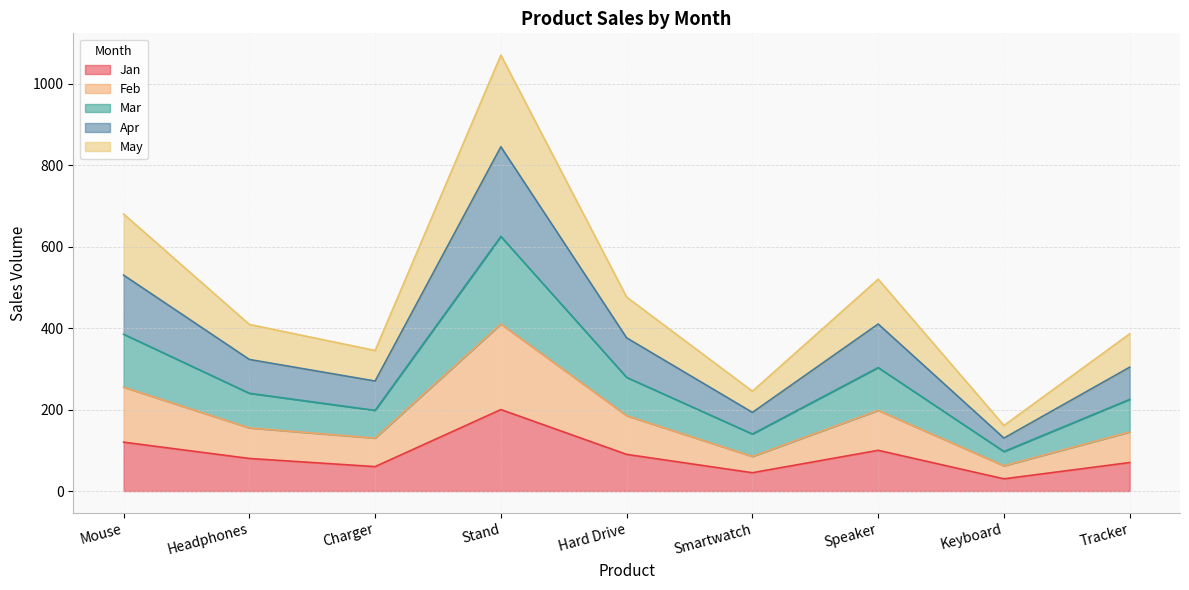

At which category does Feb reach its first local peak?

Stand